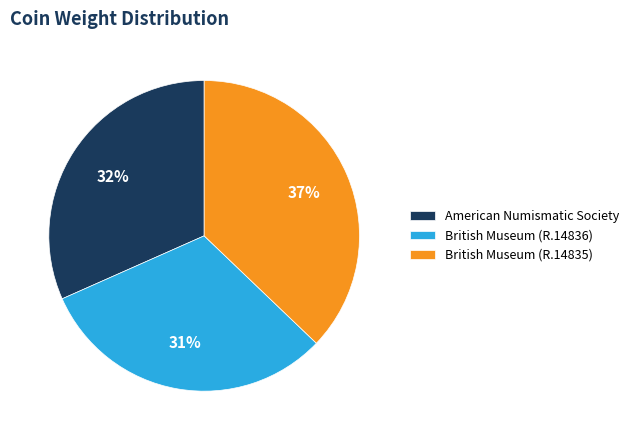

To the nearest percent, what is the difference between the largest and smallest slice percentages?

6%